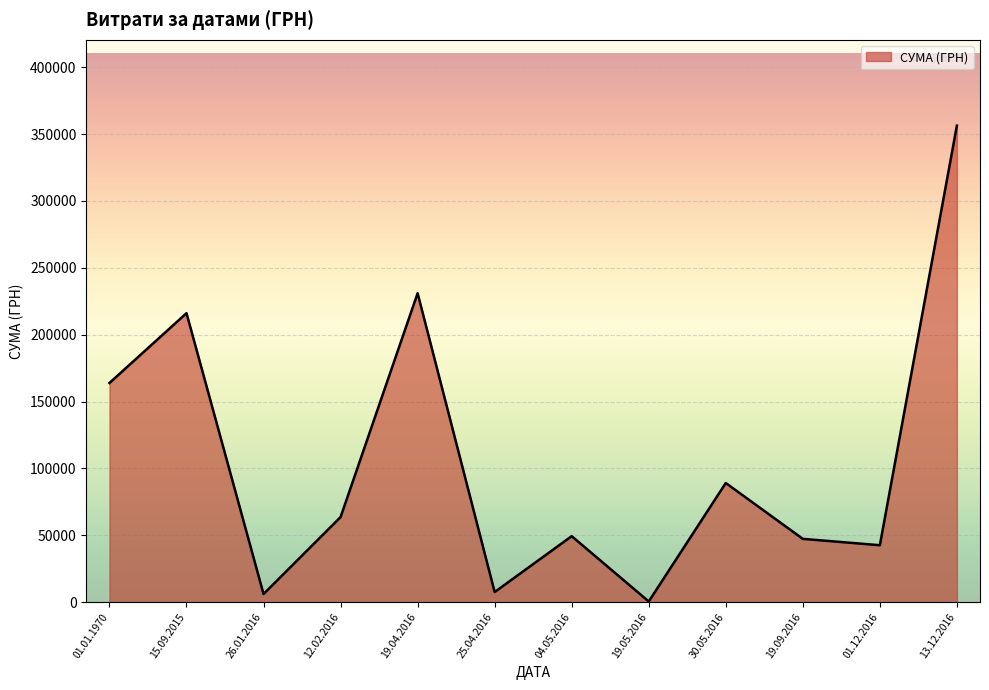

The chart shows a value of 28204.6 at 15.09.2015. True or false?

False